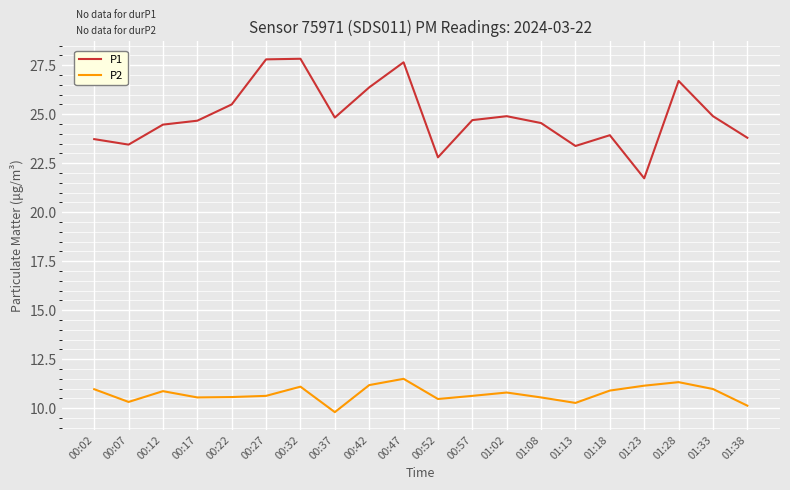

Is the value of P2 at 00:27 greater than the value of P1 at 01:18?

No